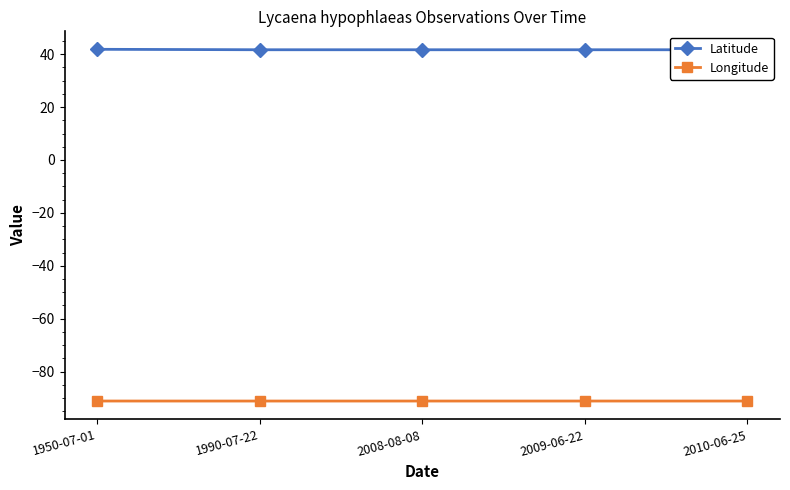

At 2008-08-08, list the series in order from smallest to largest.

Longitude, Latitude